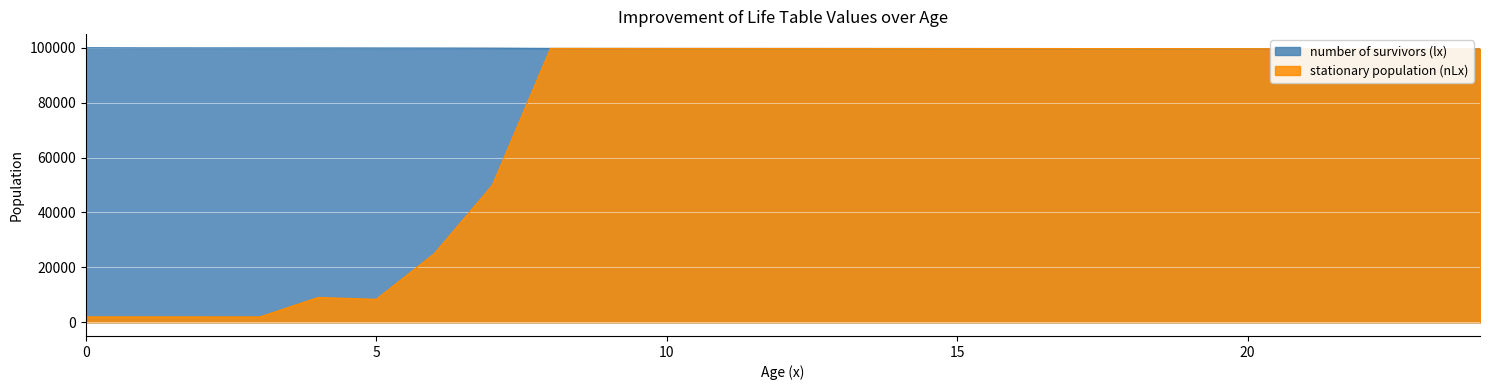

Which series changed the most between 11 and 22?

stationary population (nLx)